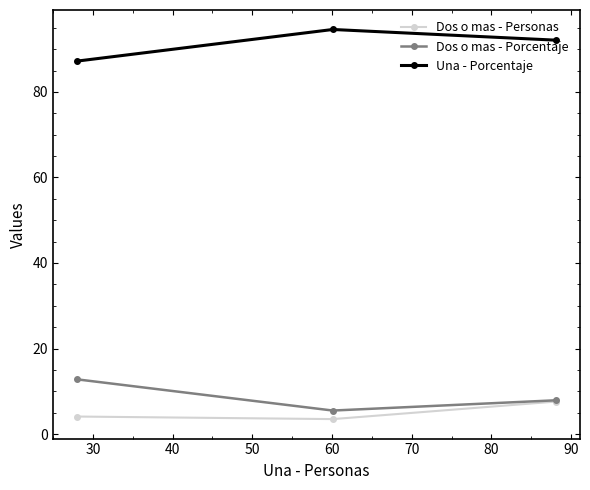

Reading right to left, extract all data points from this chart.

Dos o mas - Personas: 7.6	3.5	4.1
Dos o mas - Porcentaje: 7.9	5.5	12.8
Una - Porcentaje: 92.1	94.6	87.2